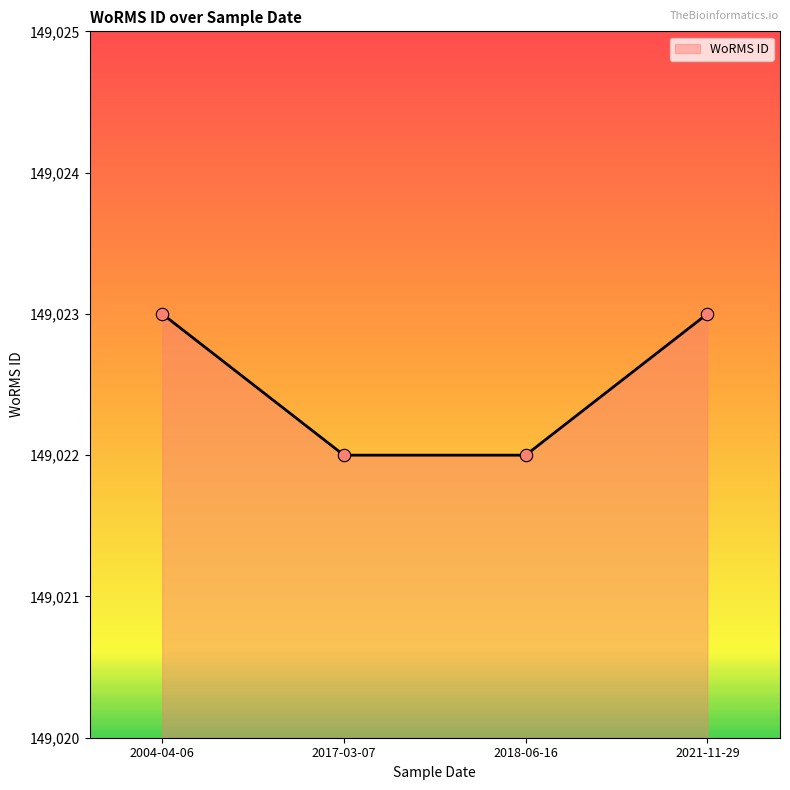

Which has a higher value, 2004-04-06 or 2018-06-16?

2004-04-06